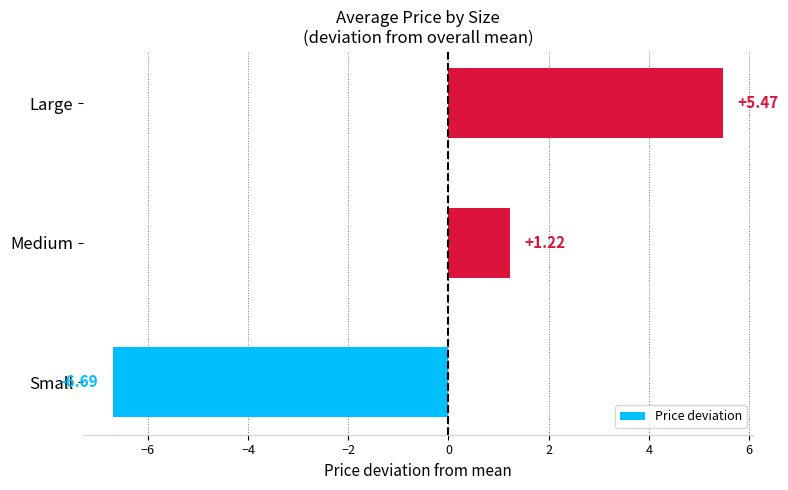

Between Small and Medium, which is larger?

Medium